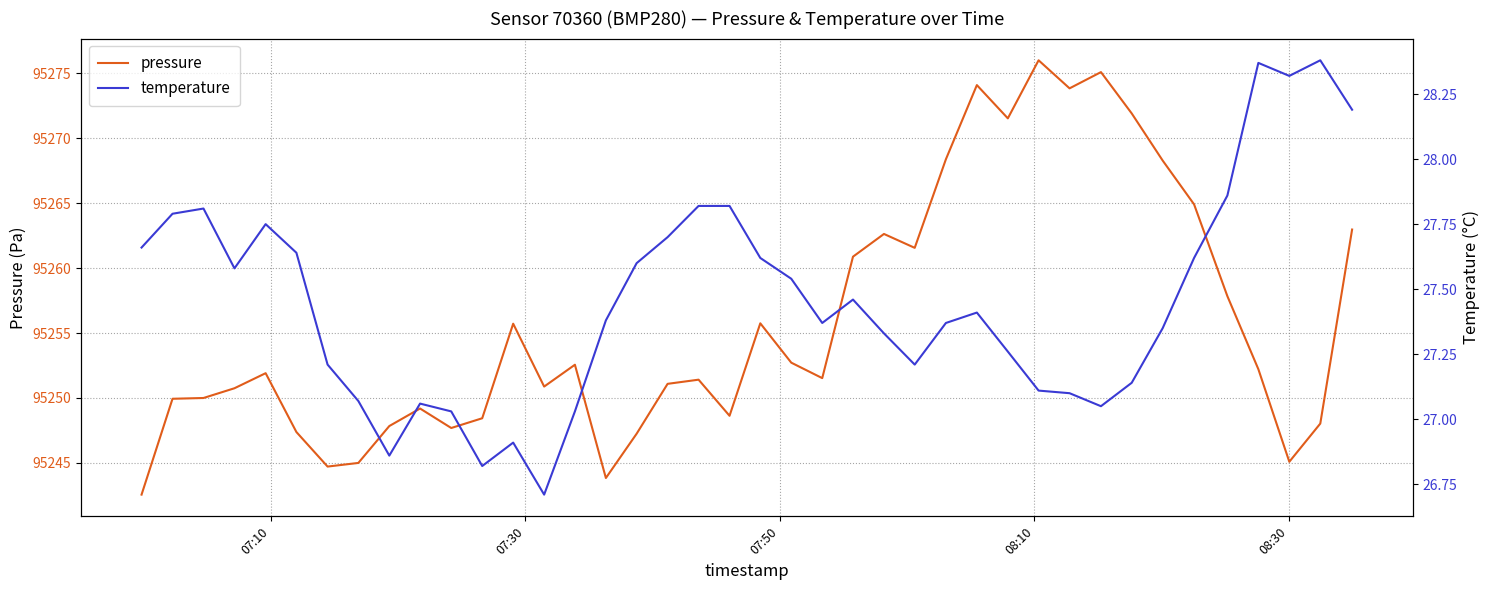

What is the minimum value for pressure?

95242.6